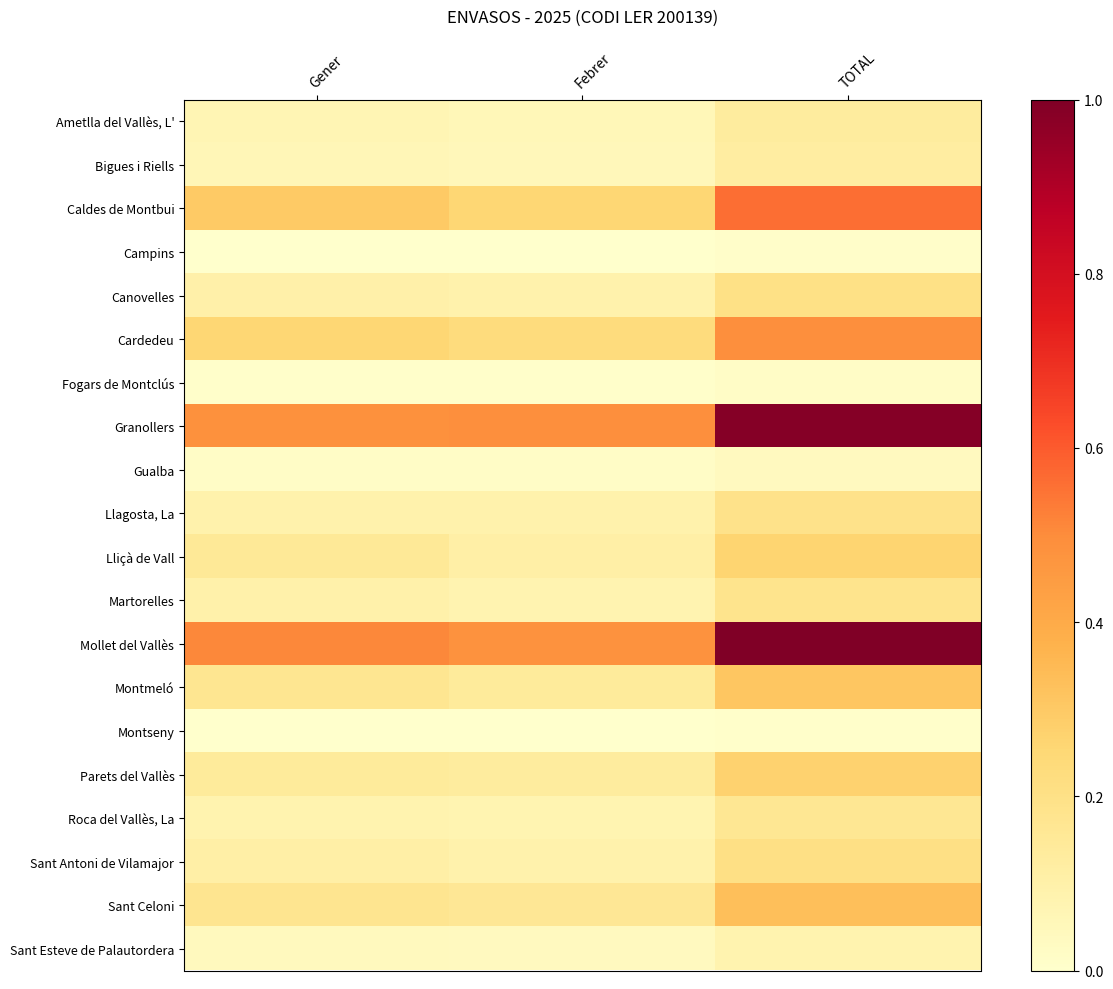

Reading right to left, extract all data points from this chart.

Ametlla del Vallès, L': TOTAL=0.1	Febrer=0.1	Gener=0.1
Bigues i Riells: TOTAL=0.1	Febrer=0.1	Gener=0.1
Caldes de Montbui: TOTAL=0.6	Febrer=0.3	Gener=0.3
Campins: TOTAL=0.0	Febrer=0.0	Gener=0.0
Canovelles: TOTAL=0.2	Febrer=0.1	Gener=0.1
Cardedeu: TOTAL=0.5	Febrer=0.2	Gener=0.3
Fogars de Montclús: TOTAL=0.0	Febrer=0.0	Gener=0.0
Granollers: TOTAL=1.0	Febrer=0.5	Gener=0.5
Gualba: TOTAL=0.0	Febrer=0.0	Gener=0.0
Llagosta, La: TOTAL=0.2	Febrer=0.1	Gener=0.1
Lliçà de Vall: TOTAL=0.3	Febrer=0.1	Gener=0.2
Martorelles: TOTAL=0.2	Febrer=0.1	Gener=0.1
Mollet del Vallès: TOTAL=1.0	Febrer=0.5	Gener=0.5
Montmeló: TOTAL=0.3	Febrer=0.1	Gener=0.2
Montseny: TOTAL=0.0	Febrer=0.0	Gener=0.0
Parets del Vallès: TOTAL=0.3	Febrer=0.1	Gener=0.1
Roca del Vallès, La: TOTAL=0.2	Febrer=0.1	Gener=0.1
Sant Antoni de Vilamajor: TOTAL=0.2	Febrer=0.1	Gener=0.1
Sant Celoni: TOTAL=0.3	Febrer=0.2	Gener=0.2
Sant Esteve de Palautordera: TOTAL=0.1	Febrer=0.0	Gener=0.0